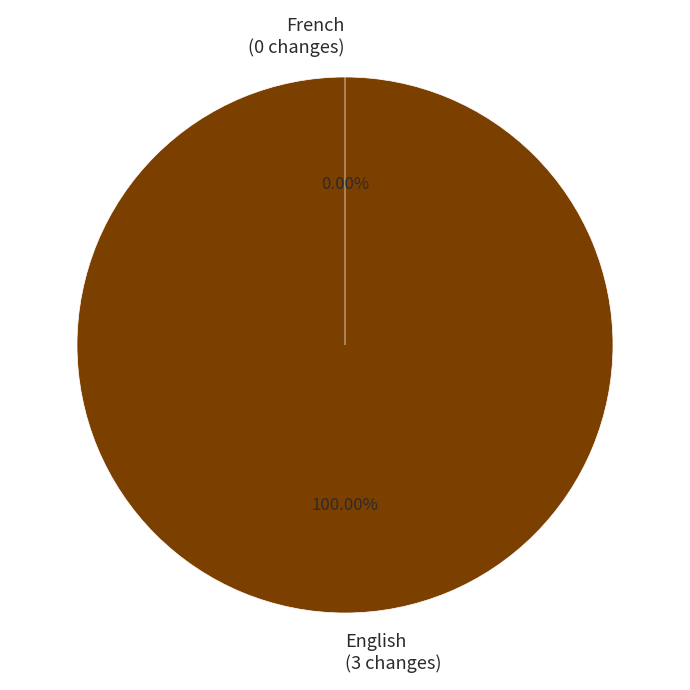

Which category has the smallest portion of the pie?

French